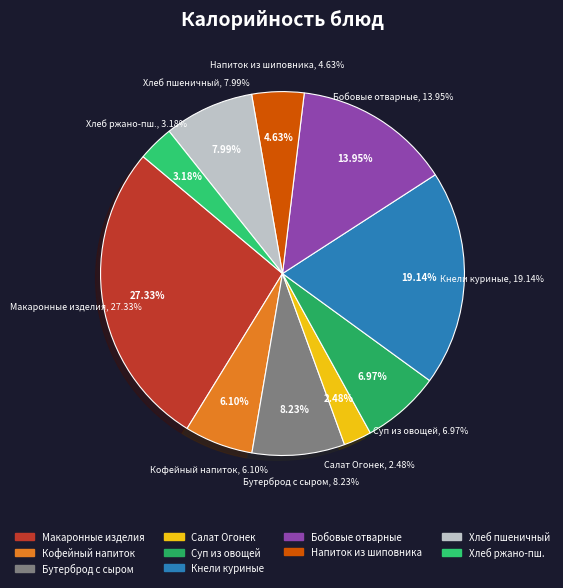

To the nearest percent, what portion does хлеб ржано-пшеничный represent?

3%